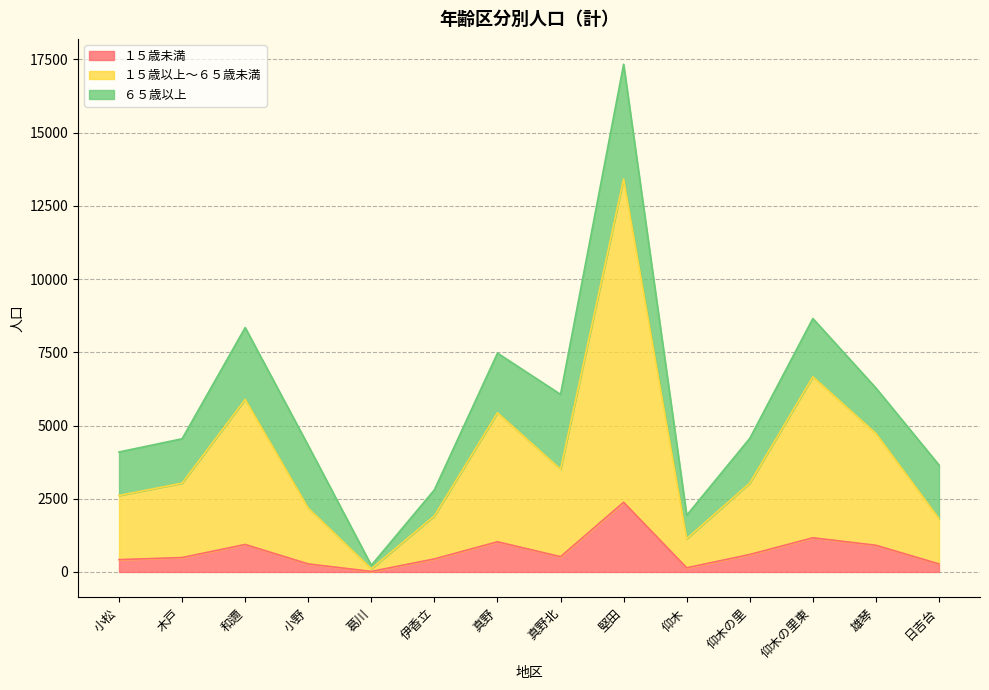

True or false: １５歳未満 and １５歳以上～６５歳未満 cross at least once.

False